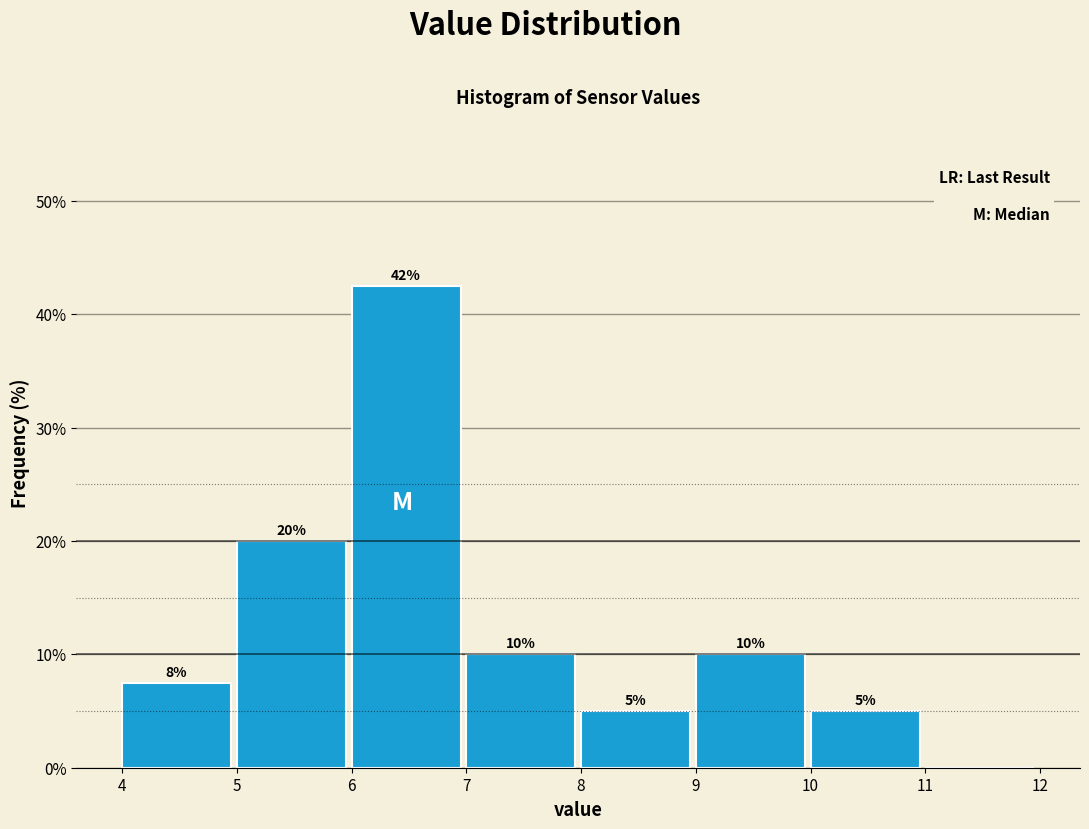

Over which range of the x-axis is the bar tallest?

6 to 7